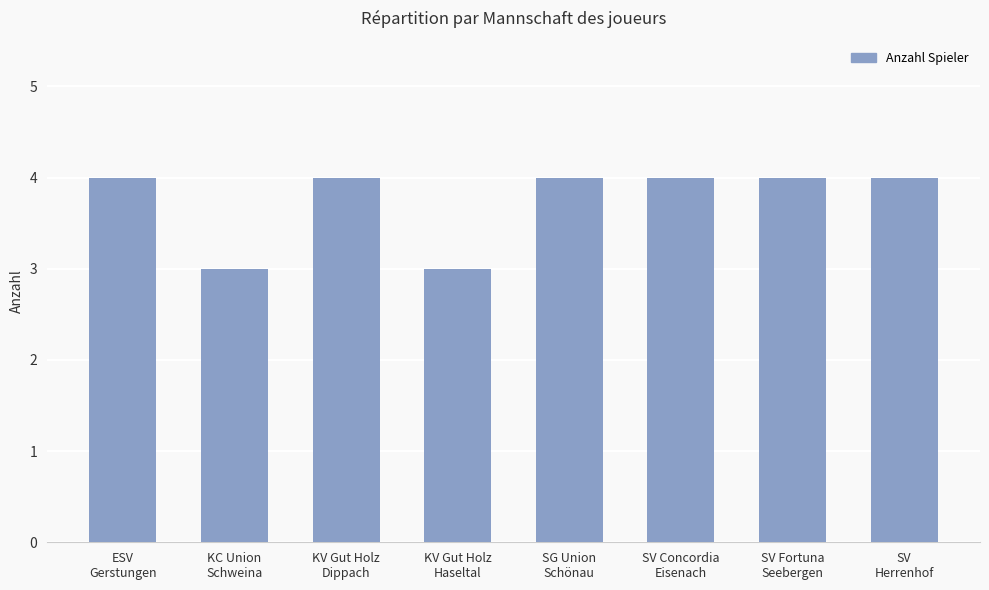

Between SV Fortuna
Seebergen and KC Union
Schweina, which is larger?

SV Fortuna
Seebergen